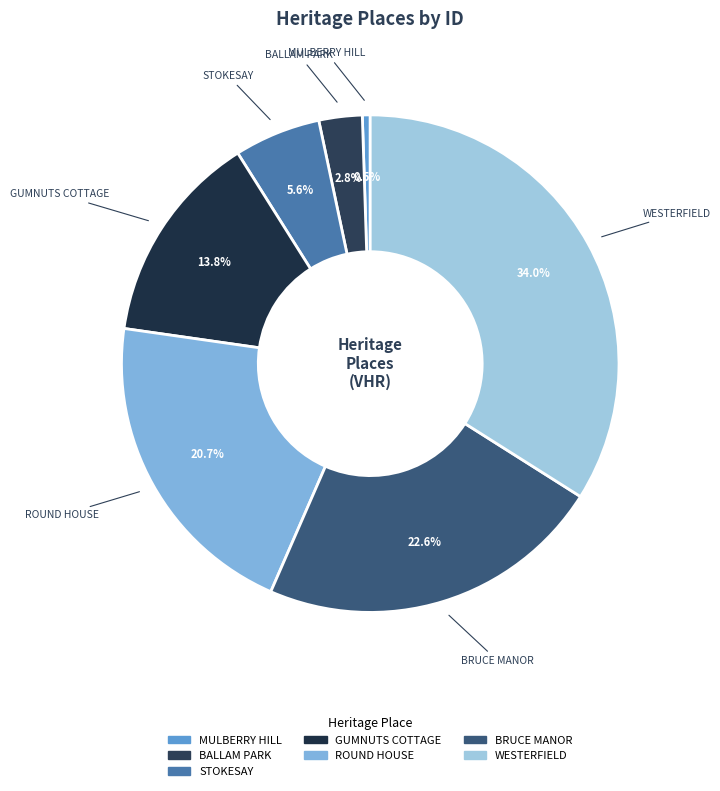

Which slice is the largest?

WESTERFIELD